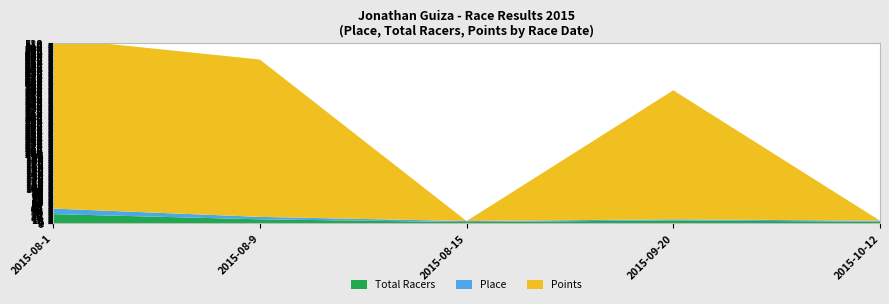

Reading right to left, transcribe all the data shown in this chart.

Total Racers: 2015-10-12=5.0	2015-09-20=9.0	2015-08-15=4.0	2015-08-9=12.0	2015-08-1=27.0
Place: 2015-10-12=3.0	2015-09-20=3.0	2015-08-15=3.0	2015-08-9=7.0	2015-08-1=16.0
Points: 2015-10-12=0.0	2015-09-20=371.9	2015-08-15=0.0	2015-08-9=453.7	2015-08-1=491.2